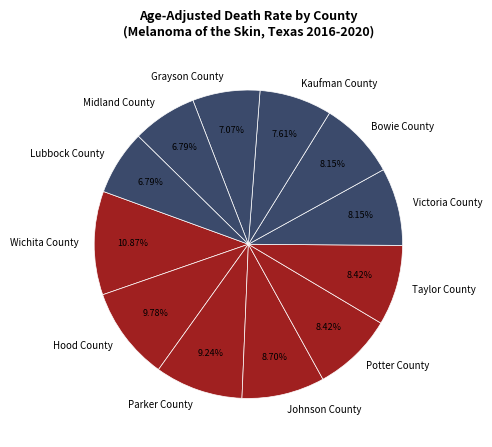

Is Bowie County the majority of the pie?

No